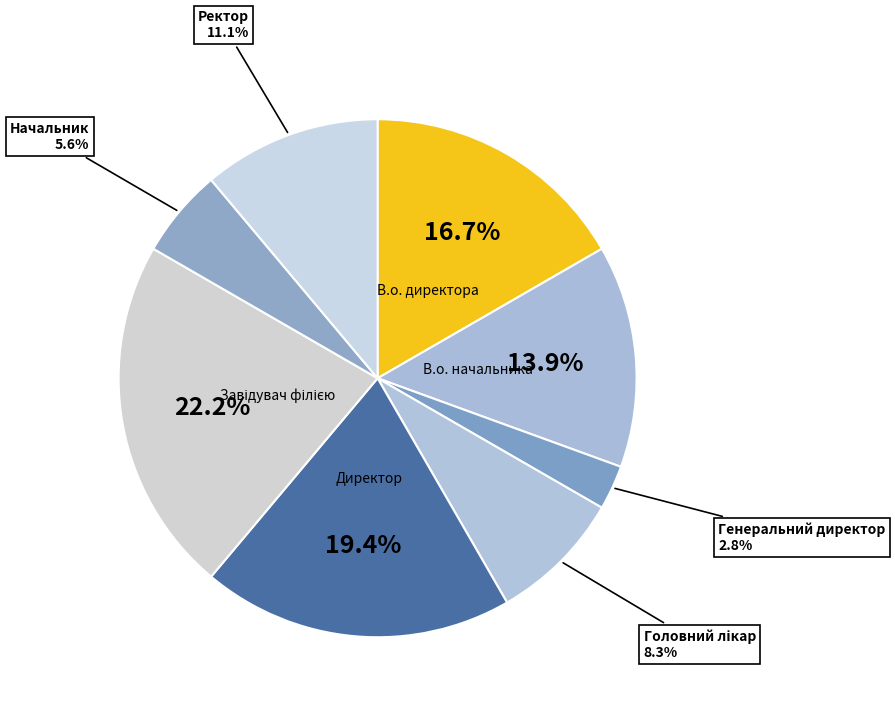

How many segments does this pie chart have?

8